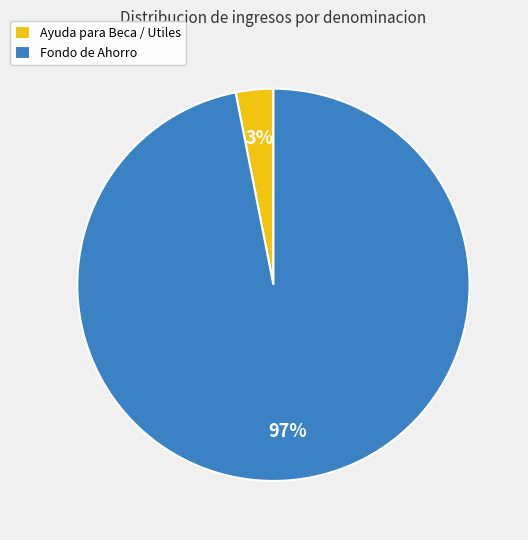

What is the largest slice in the pie chart?

Fondo de Ahorro